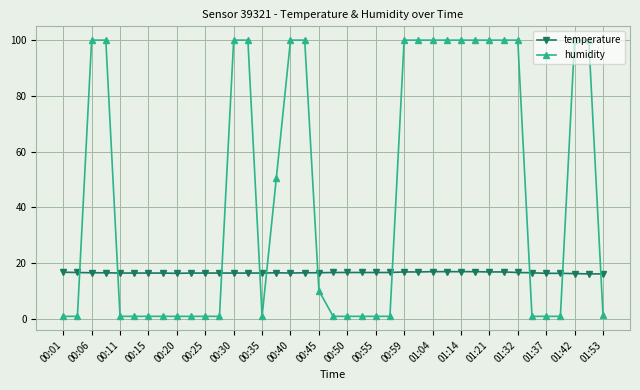

Which series has the largest total across all categories?

humidity